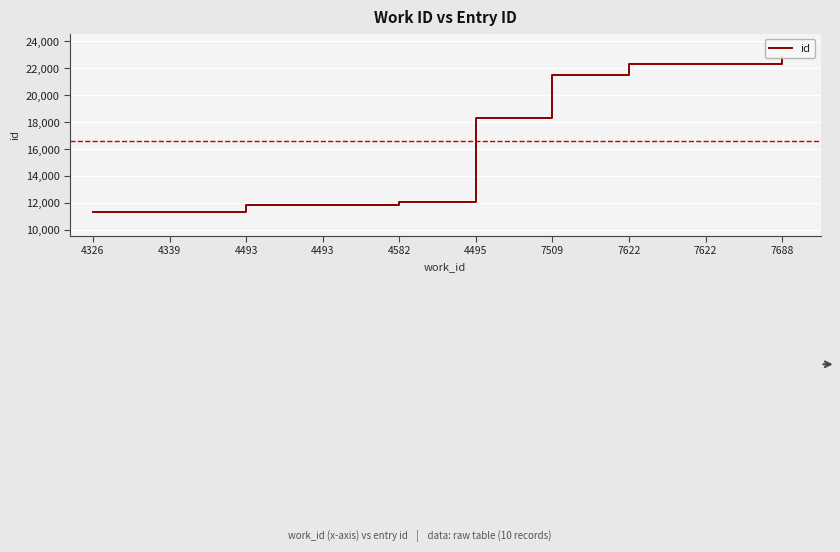

Reading right to left, list all the values displayed in this chart.

7688=22847	7622=22341	7622=22340	7509=21523	4495=18272	4582=12053	4493=11812	4493=11804	4339=11346	4326=11300